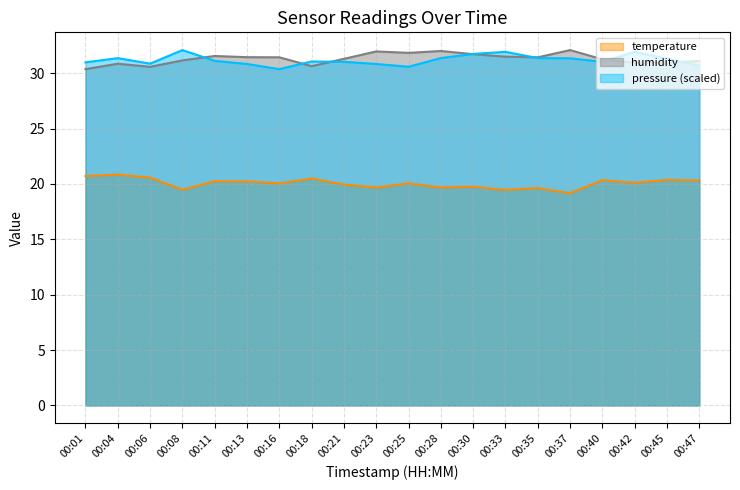

Which category has the lowest value in the humidity series?

00:01